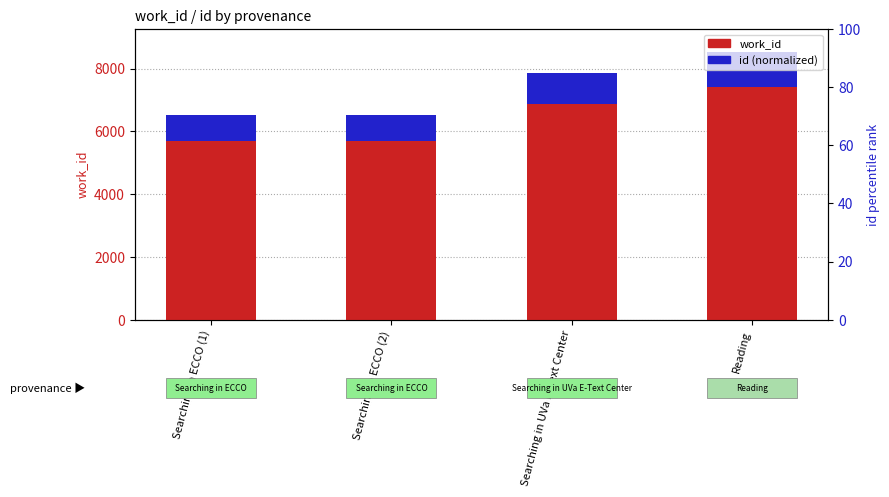

Read the id (normalized) value at Searching in UVa E-Text Center.

1000.7